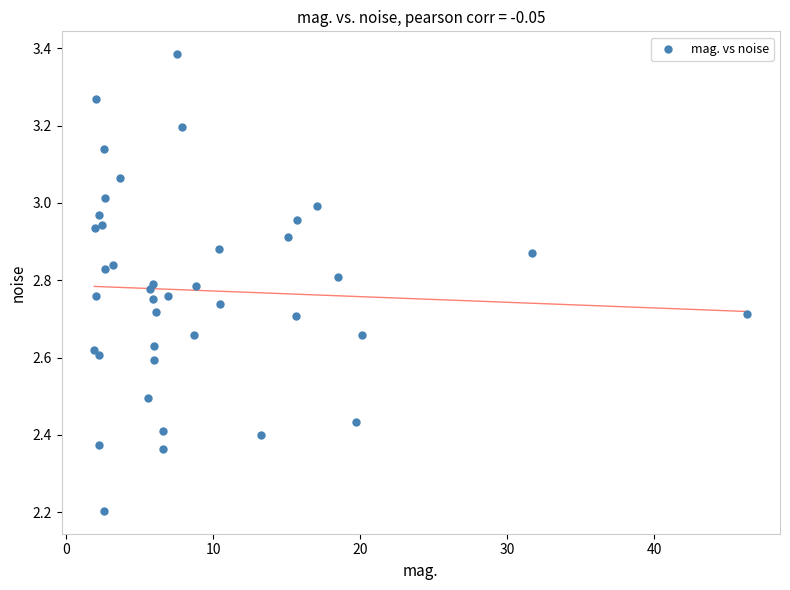

What Y value in the scatter plot is closest to 2?

2.2